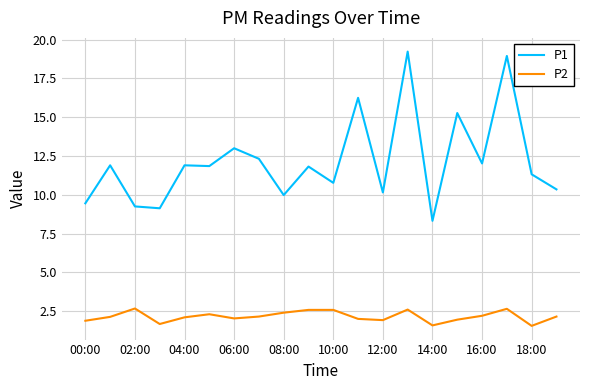

What is the greatest value displayed?

19.2